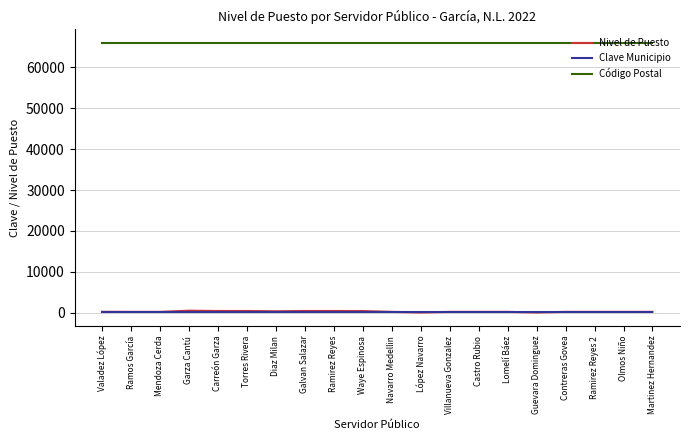

How many categories are shown in the chart?

20